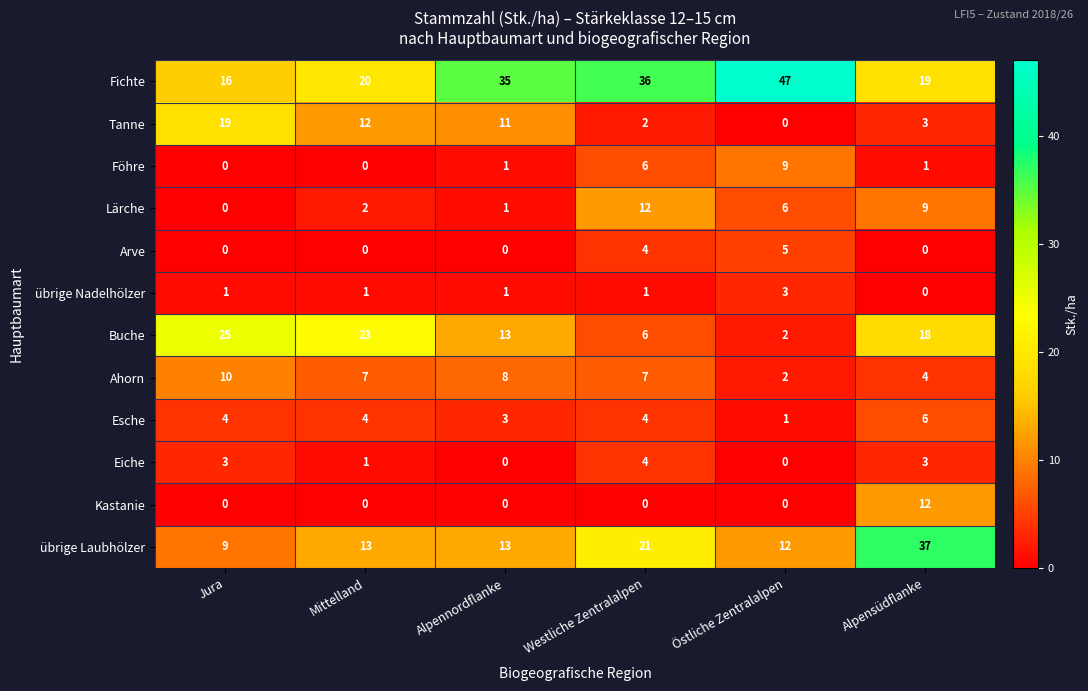

How many Esche values are between 3 and 4?

4